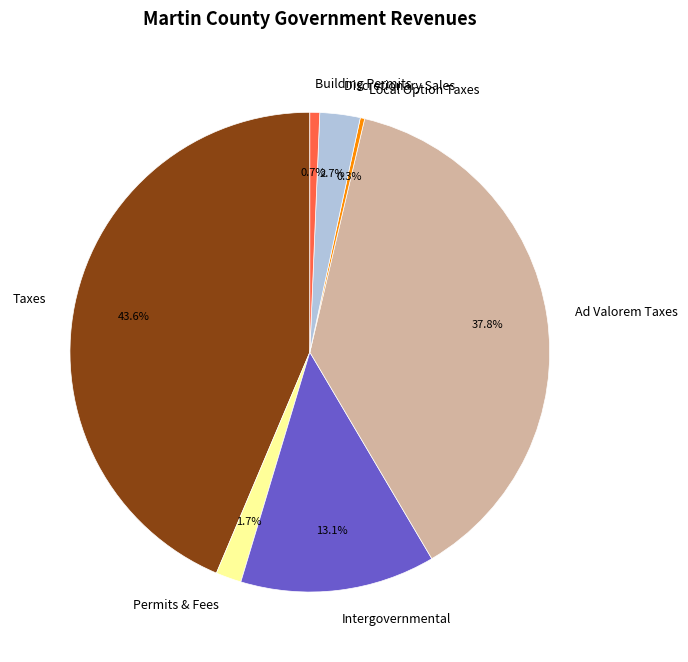

Between Building Permits and Taxes, which is larger?

Taxes